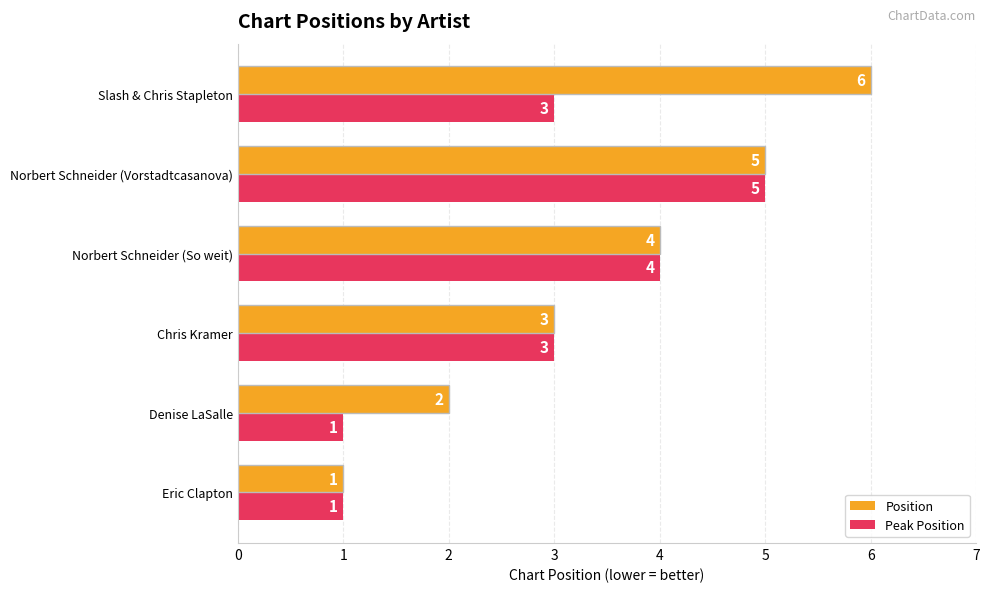

Which series changed the most between Eric Clapton and Slash & Chris Stapleton?

Position